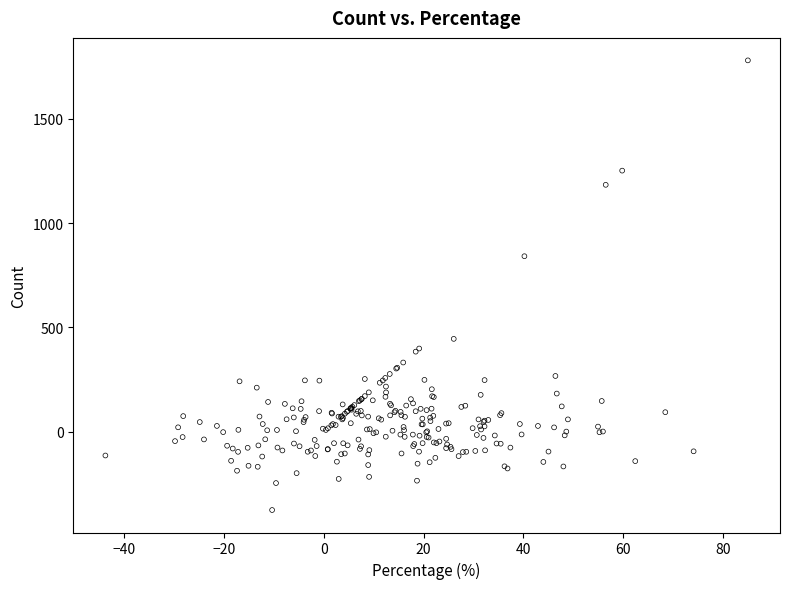

What Y value in the scatter plot is closest to 702?

841.0